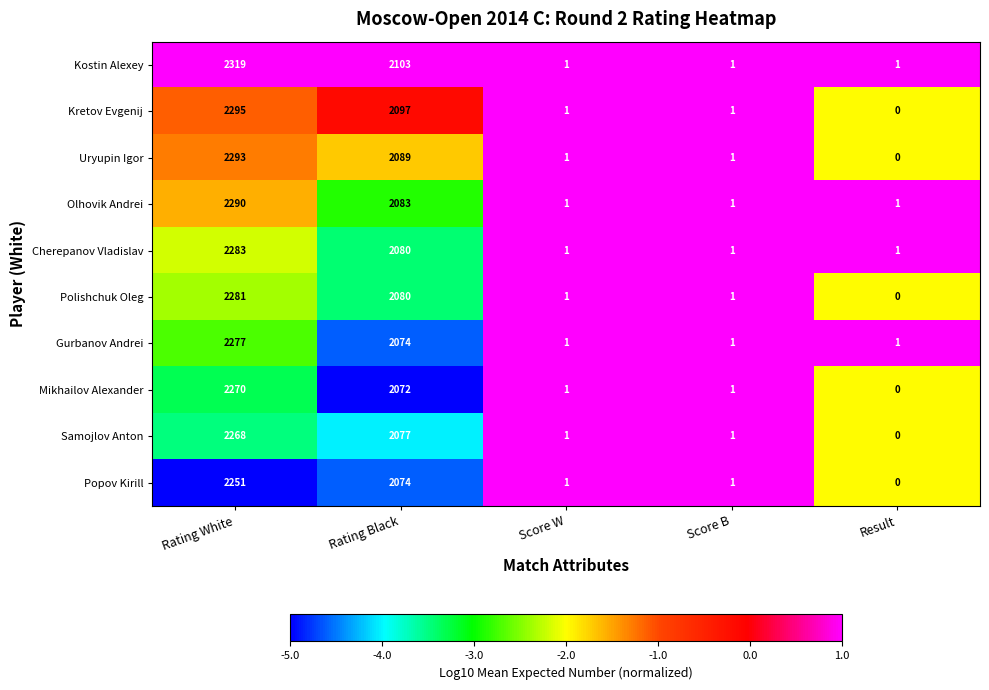

How many series are shown in this chart?

10